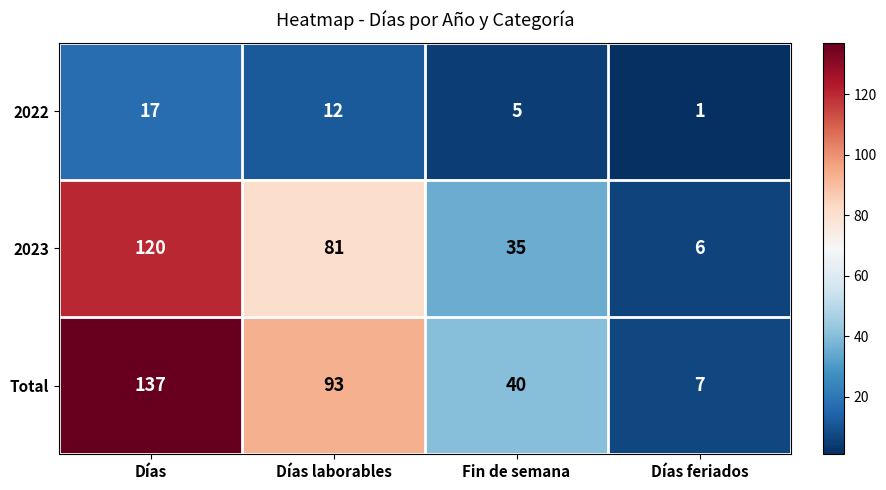

What is the difference between the maximum and second lowest values in the 2023 series?

85